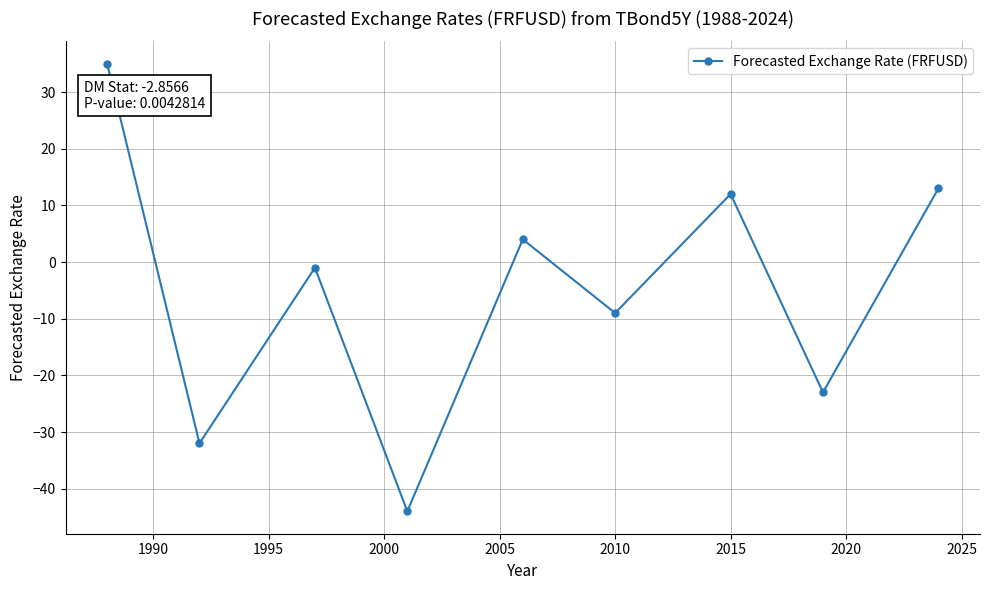

True or false: the data has more than 2 interior local peaks.

True